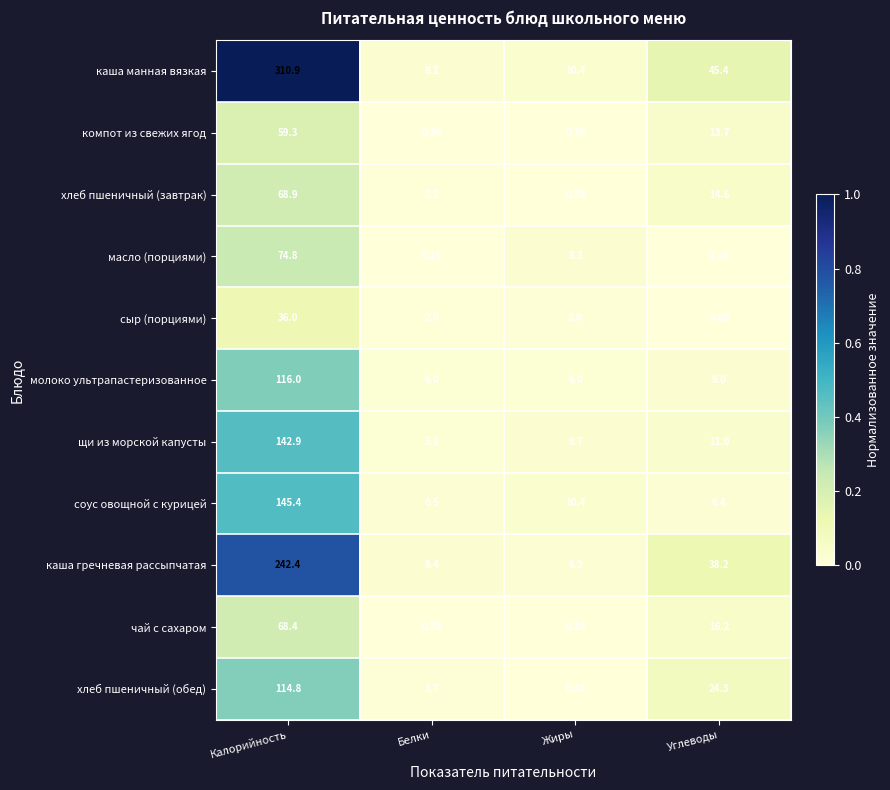

At how many categories does at least one series exceed 0?

4